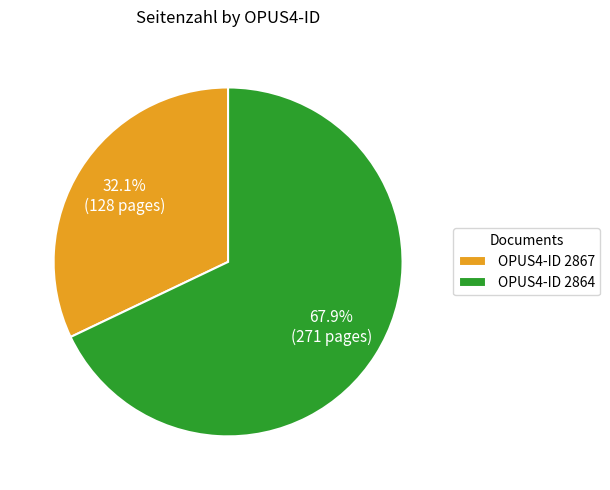

Which has a higher value, OPUS4-ID 2864 or OPUS4-ID 2867?

OPUS4-ID 2864